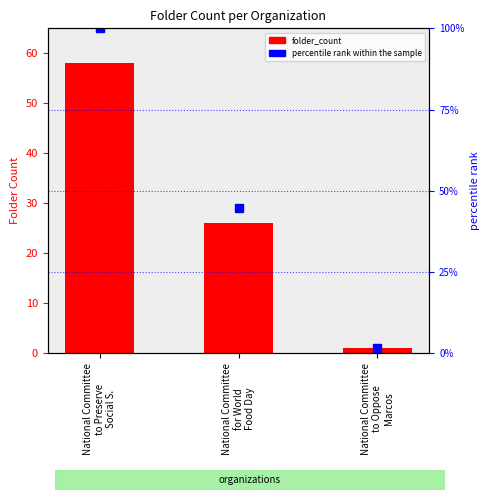

What is the sum of the percentile rank within the sample values at National Committee
to Preserve
Social S. and National Committee
for World
Food Day?

144.8